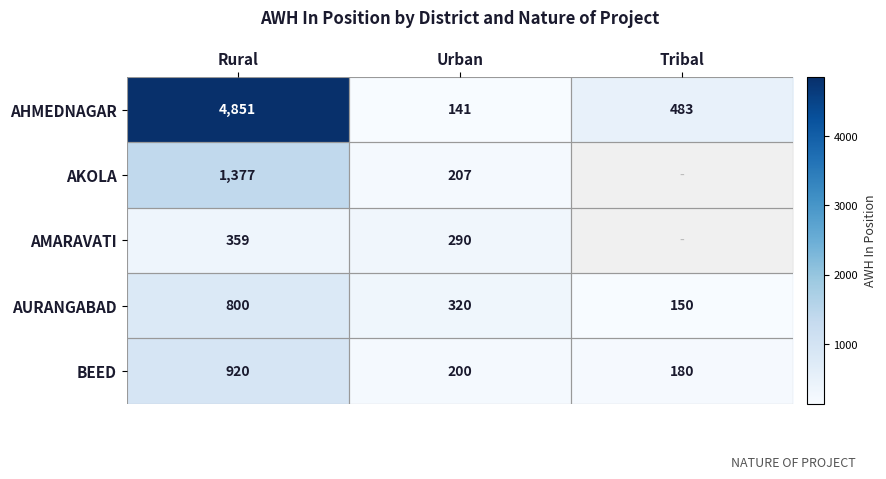

Which category has the highest value across all series?

Rural